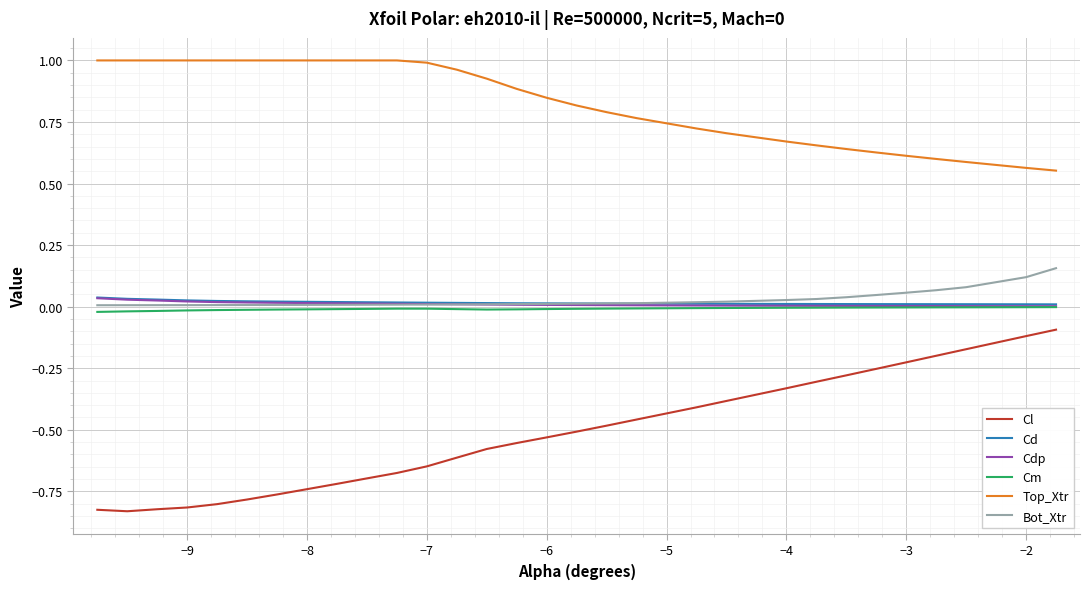

Which series has the largest range (max minus min)?

Cl